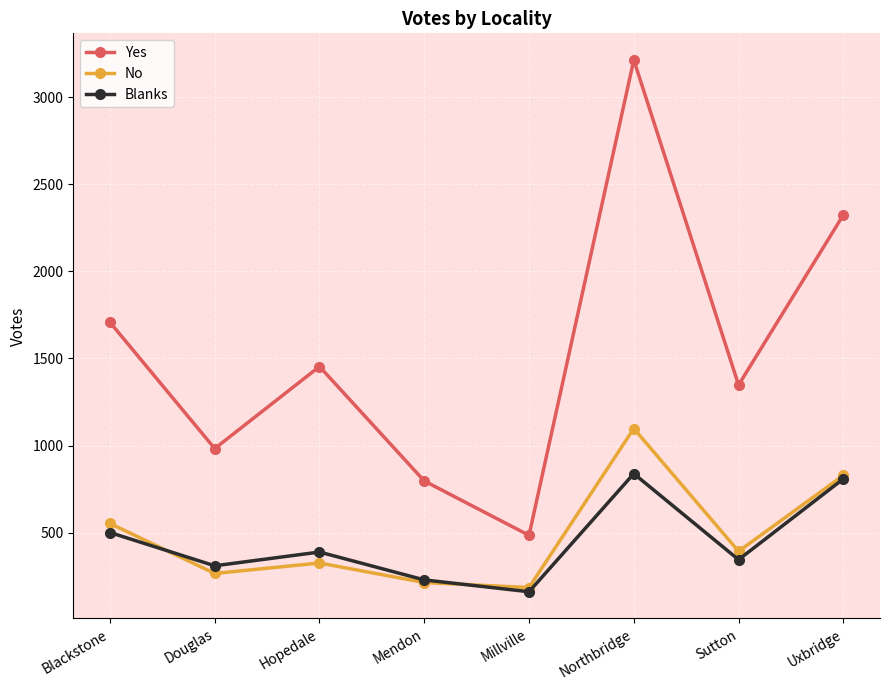

Reading left to right, extract all data points from this chart.

Yes: Blackstone=1708	Douglas=983	Hopedale=1454	Mendon=797	Millville=485	Northbridge=3214	Sutton=1348	Uxbridge=2324
No: Blackstone=553	Douglas=266	Hopedale=326	Mendon=214	Millville=185	Northbridge=1098	Sutton=393	Uxbridge=829
Blanks: Blackstone=501	Douglas=310	Hopedale=389	Mendon=229	Millville=161	Northbridge=839	Sutton=345	Uxbridge=809